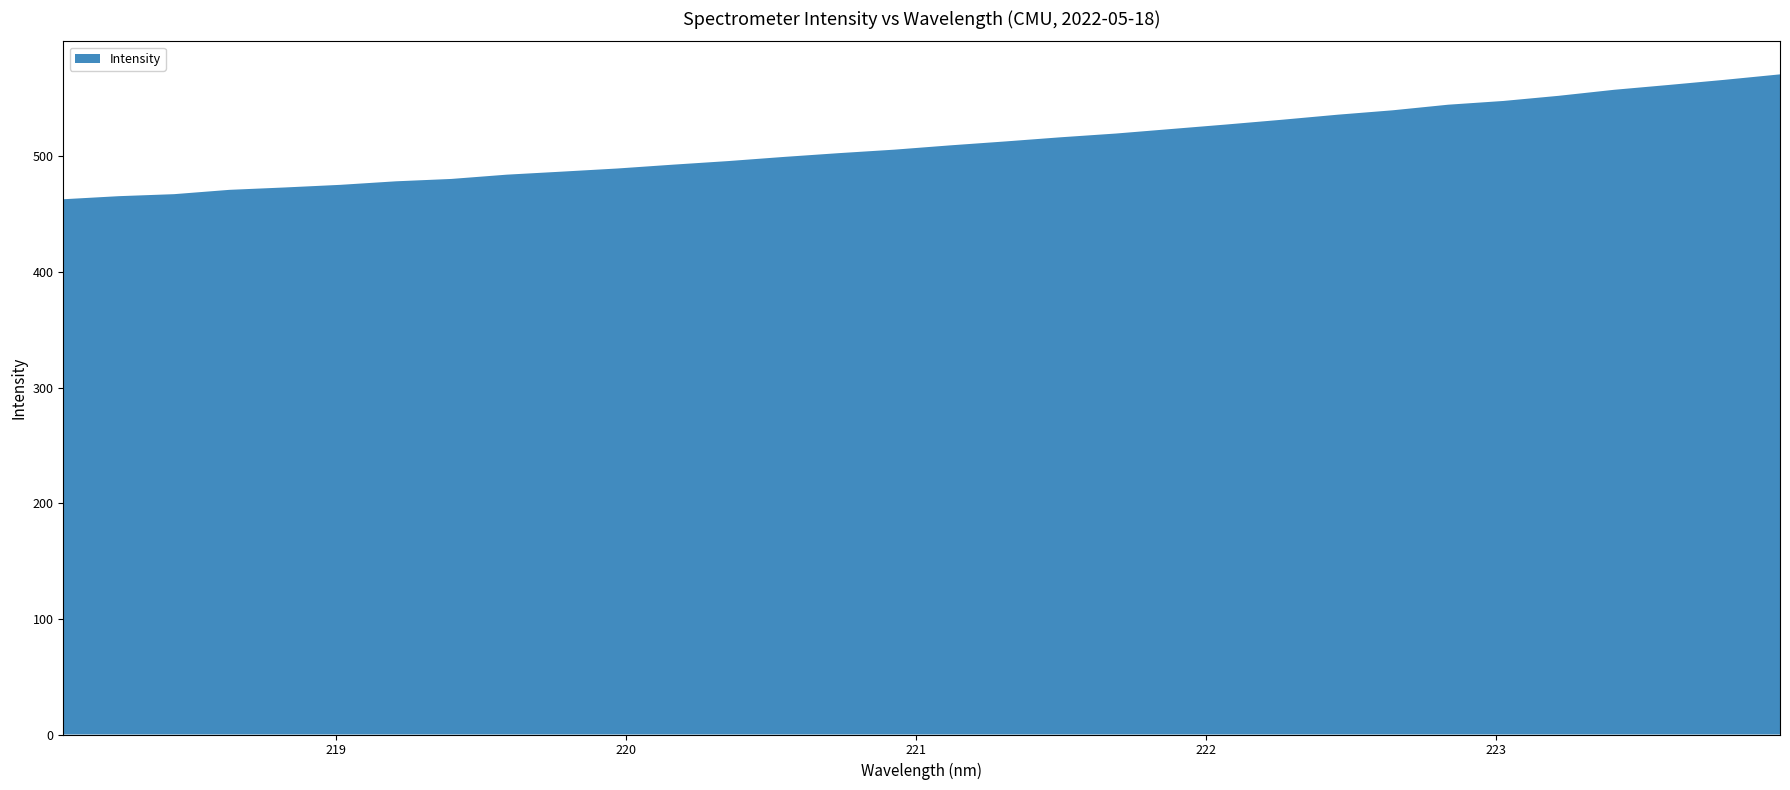

Reading left to right, transcribe all the data shown in this chart.

218.0596=463.0	218.2508=465.7	218.442=467.4	218.6332=471.1	218.8244=473.2	219.0156=475.5	219.2067=478.5	219.3979=480.6	219.589=484.3	219.7801=486.9	219.9712=489.6	220.1623=492.9	220.3533=496.0	220.5444=499.6	220.7354=502.9	220.9264=505.9	221.1174=509.6	221.3083=513.0	221.4993=516.6	221.6902=519.8	221.8812=523.8	222.0721=527.7	222.263=531.8	222.4538=536.1	222.6447=539.9	222.8355=544.8	223.0264=548.0	223.2172=552.5	223.408=557.7	223.5987=561.9	223.7895=566.3	223.9802=571.0